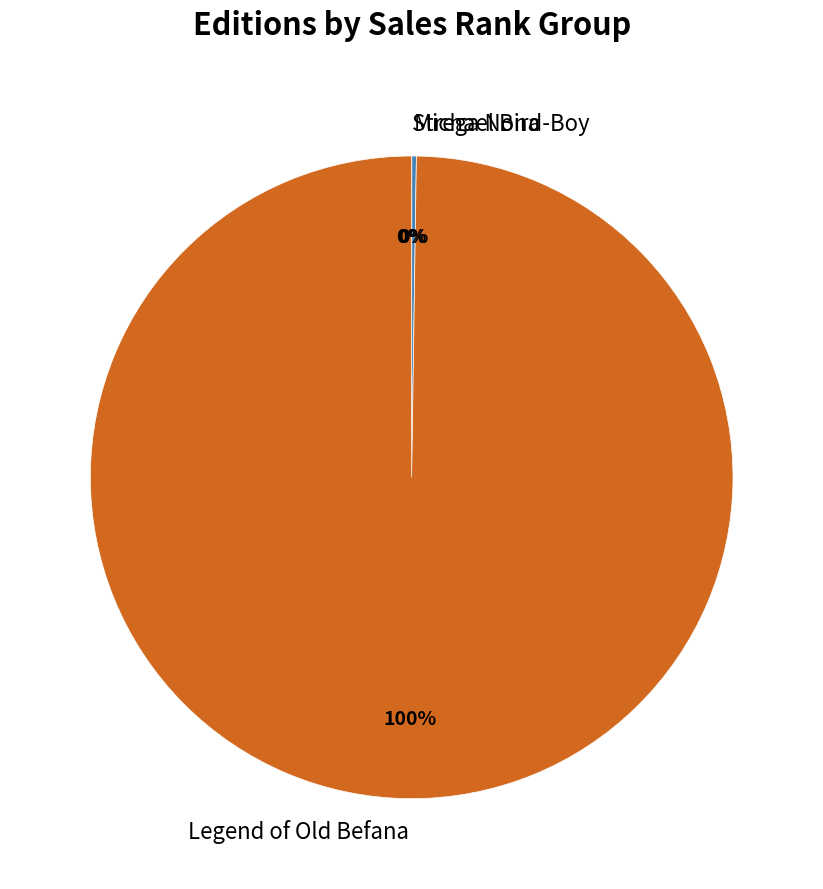

Which category has the biggest portion of the pie?

Legend of Old Befana